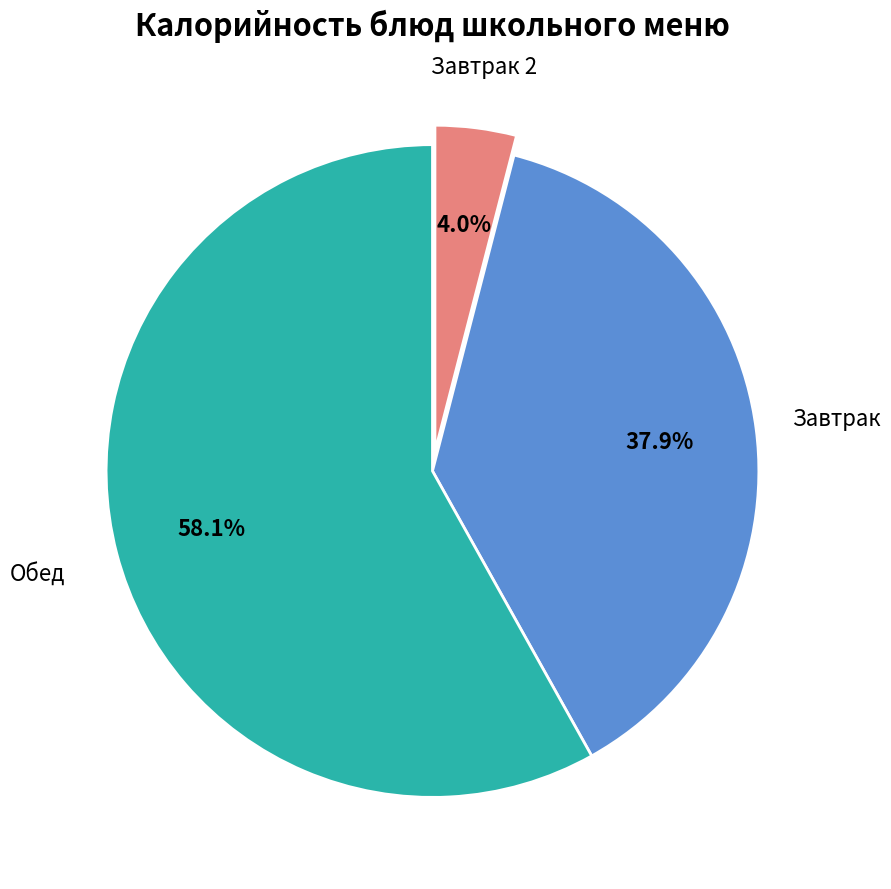

Does Обед account for over 50% of the chart?

Yes